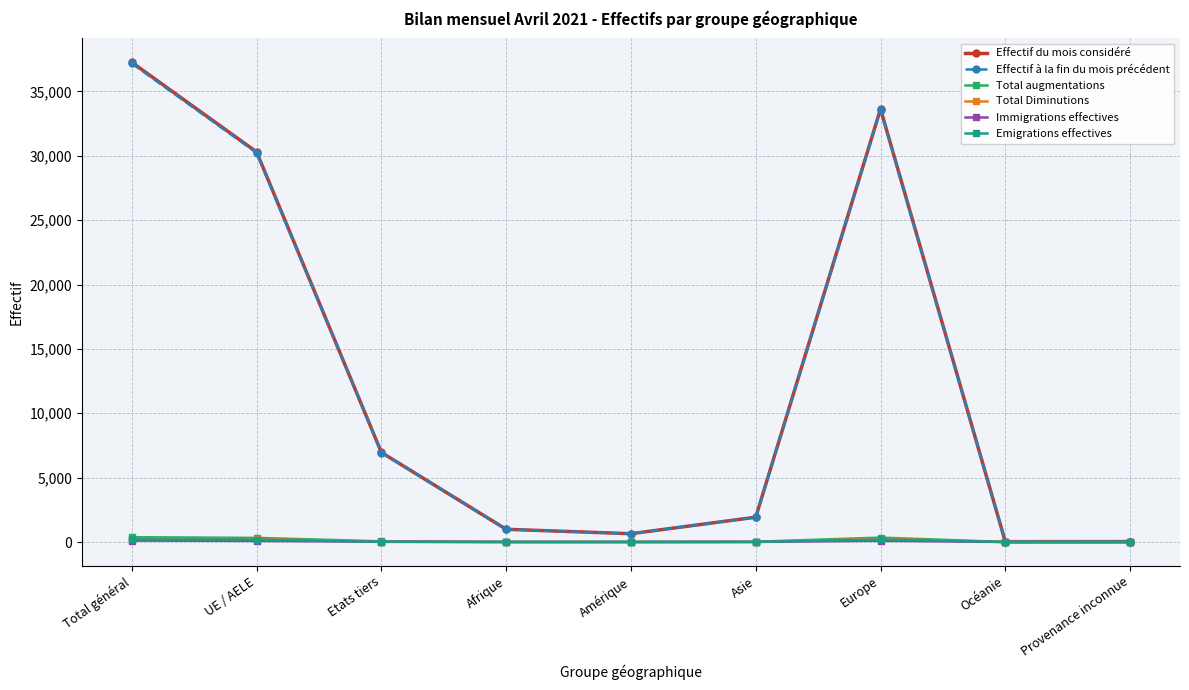

Is the value of Total augmentations at Provenance inconnue greater than the value of Effectif à la fin du mois précédent at Total général?

No